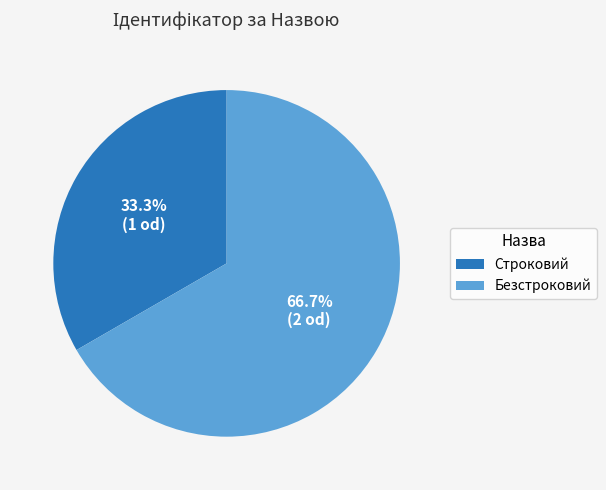

To the nearest percent, what is the difference between the Строковий and Безстроковий slice percentages?

33%